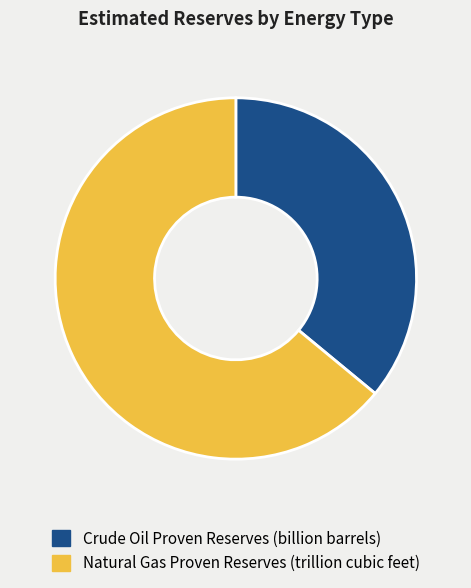

True or false: Crude Oil Proven Reserves (billion barrels) accounts for 50% of the total.

False